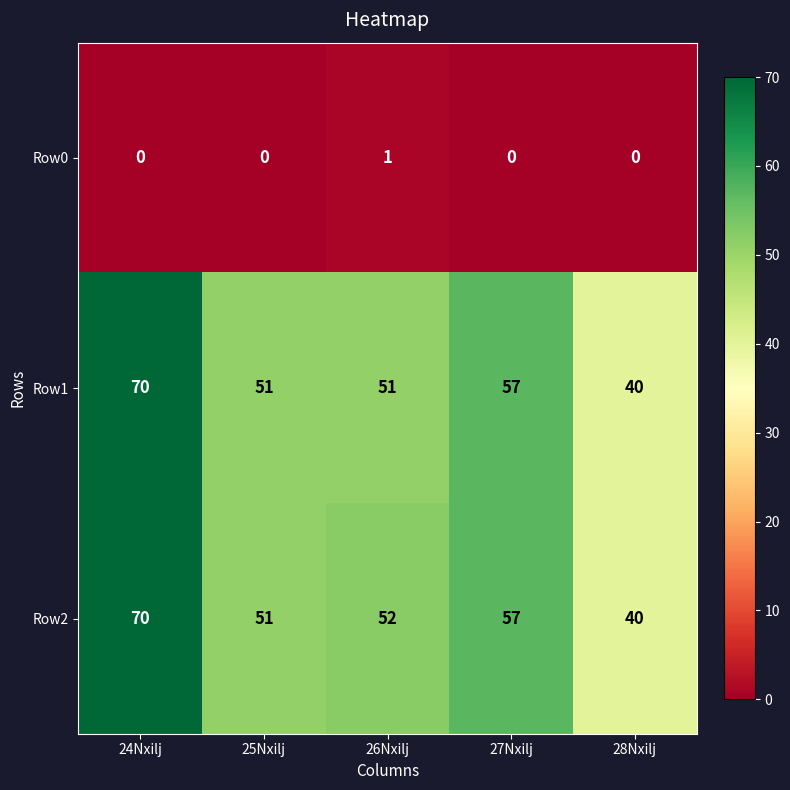

Is it true that Row1 equals 85 at 25Nxilj?

False